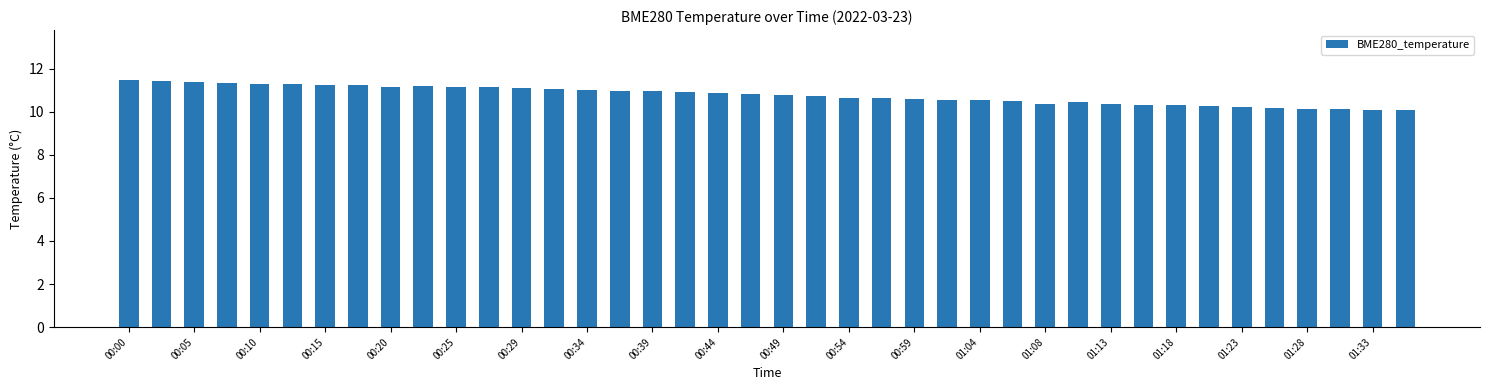

Are the bars horizontal?

No